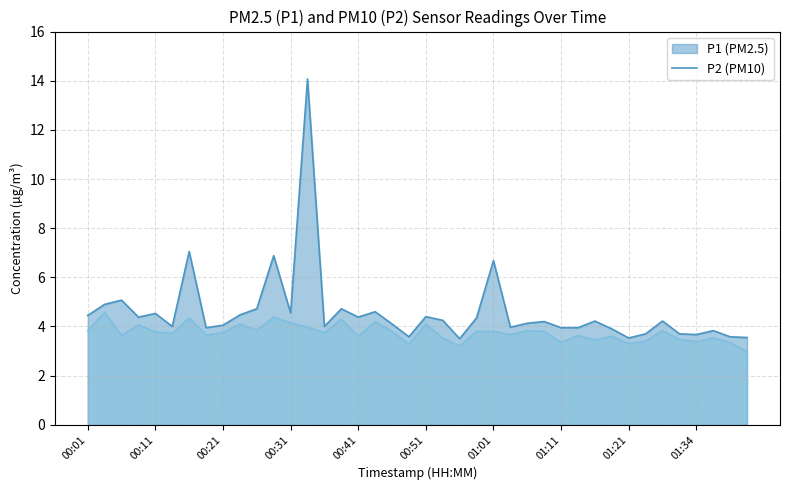

At which category is the sum across all series the highest?

00:33